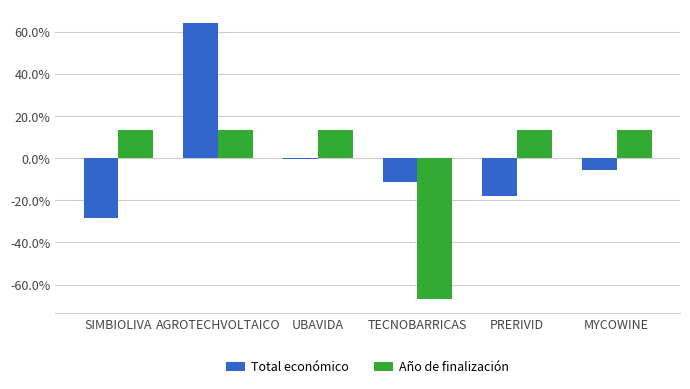

Where does the Total económico series first go above 0?

AGROTECHVOLTAICO